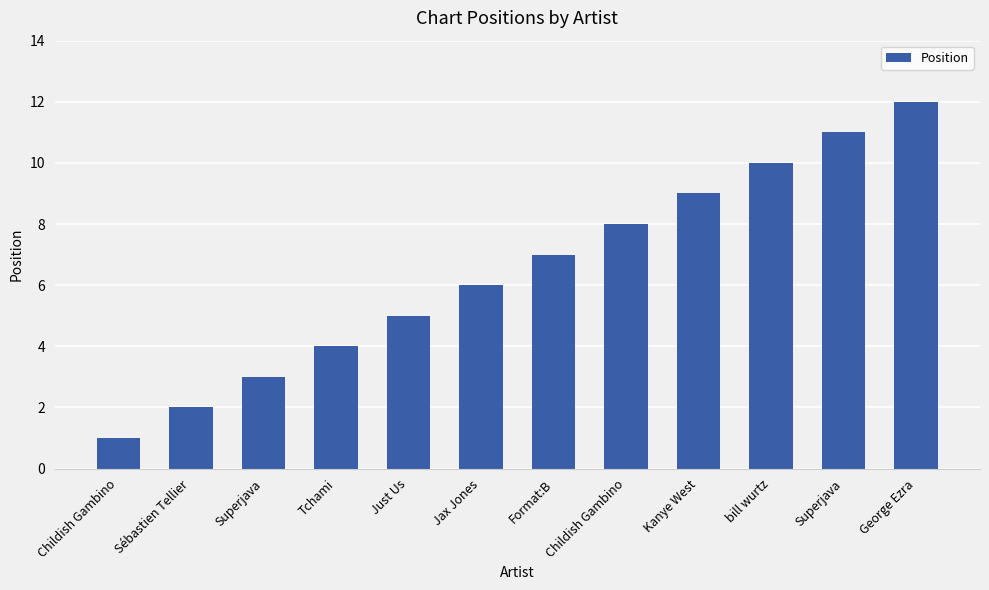

How many data points does each series have?

12